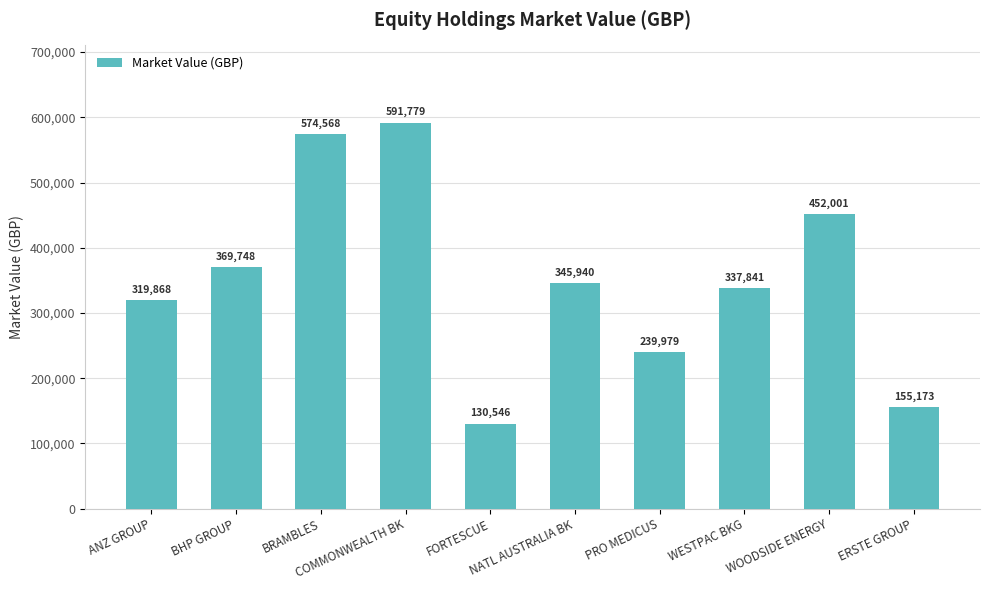

What is the ratio of the value at BHP GROUP to the value at COMMONWEALTH BK?

0.6